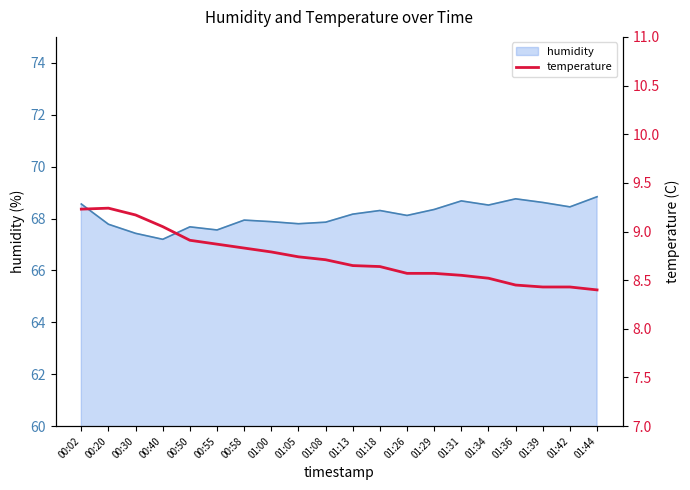

Reading left to right, what are all the values shown in this chart?

9.2	9.2	9.2	9.1	8.9	8.9	8.8	8.8	8.7	8.7	8.7	8.6	8.6	8.6	8.6	8.5	8.4	8.4	8.4	8.4